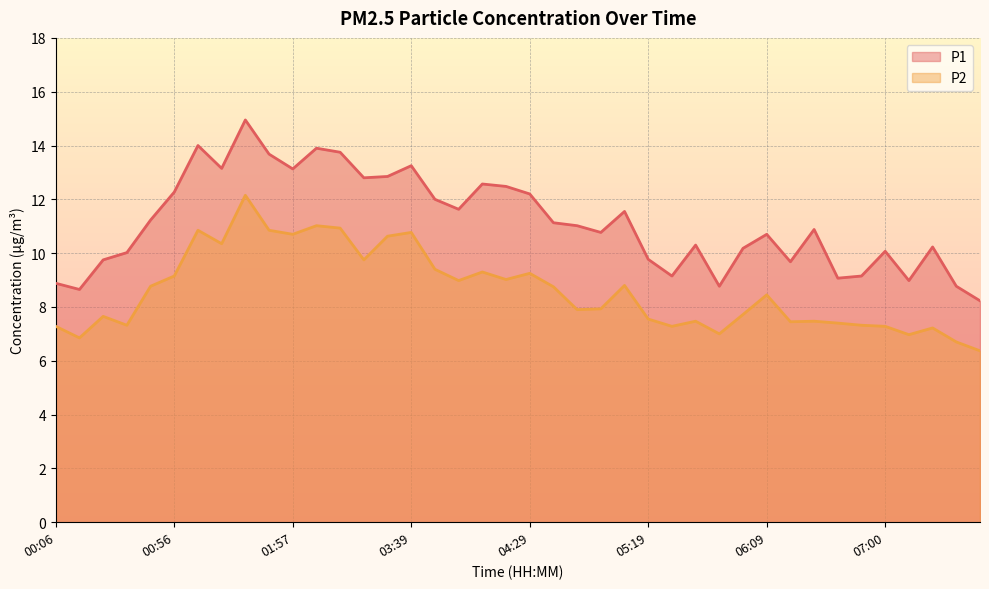

Reading left to right, extract all data points from this chart.

P1: 8.9	8.7	9.8	10.0	11.2	12.3	14.0	13.2	14.9	13.7	13.1	13.9	13.8	12.8	12.8	13.2	12.0	11.6	12.6	12.5	12.2	11.1	11.0	10.8	11.6	9.8	9.2	10.3	8.8	10.2	10.7	9.7	10.9	9.1	9.2	10.1	9.0	10.2	8.8	8.2
P2: 7.3	6.8	7.7	7.3	8.8	9.2	10.8	10.3	12.2	10.8	10.7	11.0	10.9	9.8	10.6	10.8	9.4	9.0	9.3	9.0	9.2	8.8	7.9	7.9	8.8	7.5	7.3	7.5	7.0	7.7	8.4	7.5	7.5	7.4	7.3	7.3	7.0	7.2	6.7	6.4